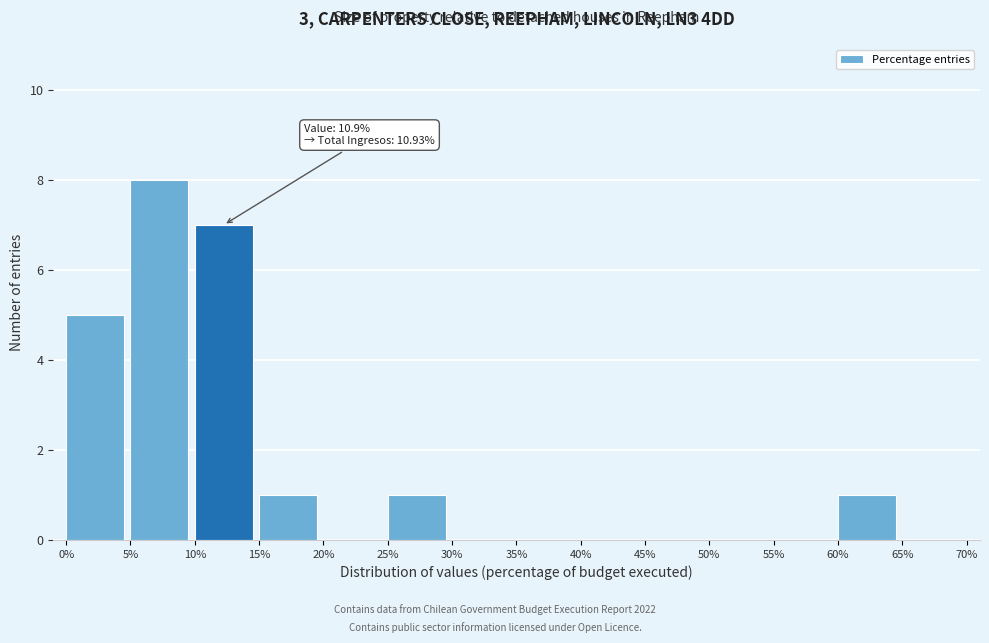

Over which range of the x-axis is the bar tallest?

5% to 10%